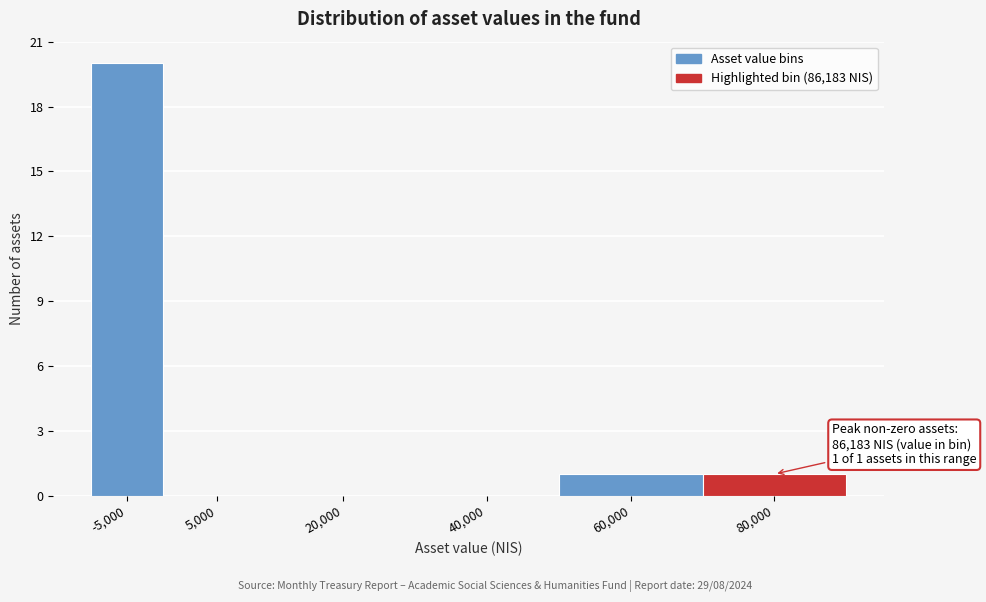

Reading right to left, transcribe all the data shown in this chart.

80,000=1	60,000=1	40,000=0	20,000=0	5,000=0	-5,000=20